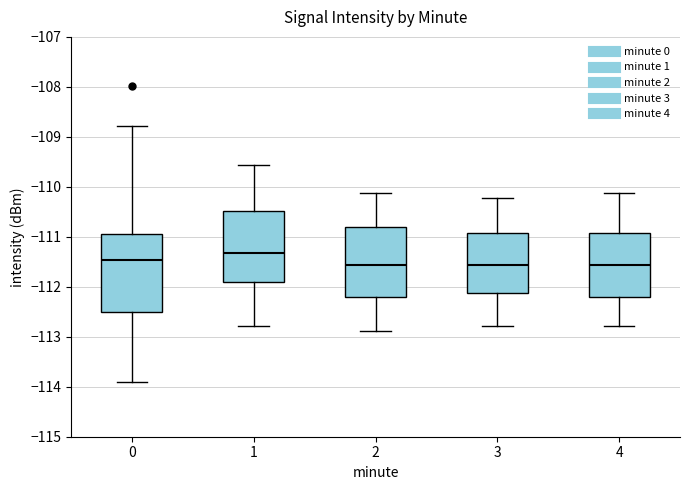

Reading left to right, read every box against the y-axis: the position of its median line, the range the box covers, and the ends of its whiskers. The values are not printed on the chart, so give them approximately, as read against the axis.

0: median -111.5, box -112.5 to -110.9, whiskers -113.9 to -108.8
1: median -111.3, box -111.9 to -110.5, whiskers -112.8 to -109.6
2: median -111.6, box -112.2 to -110.8, whiskers -112.9 to -110.1
3: median -111.6, box -112.1 to -110.9, whiskers -112.8 to -110.2
4: median -111.6, box -112.2 to -110.9, whiskers -112.8 to -110.1